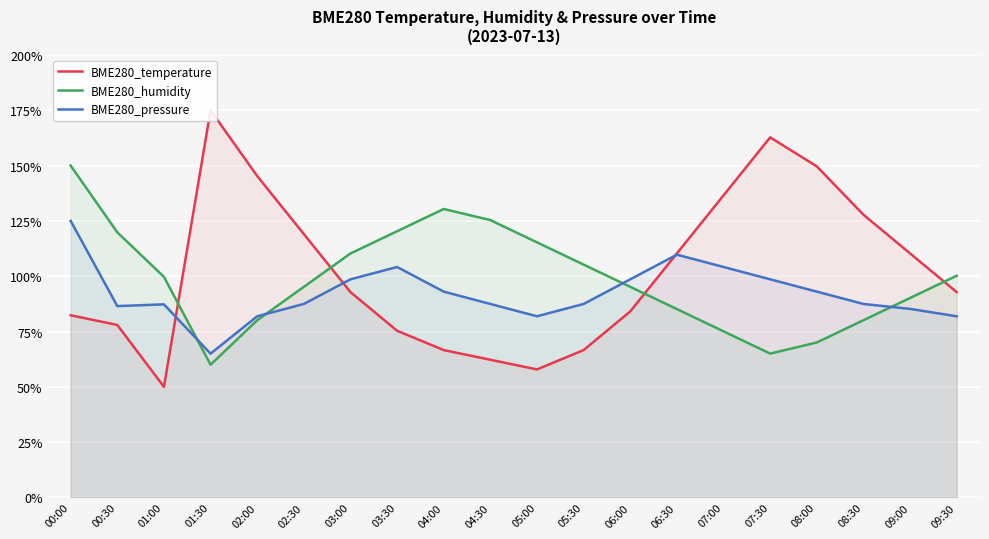

What is the label of the 11th point from the left?

05:00